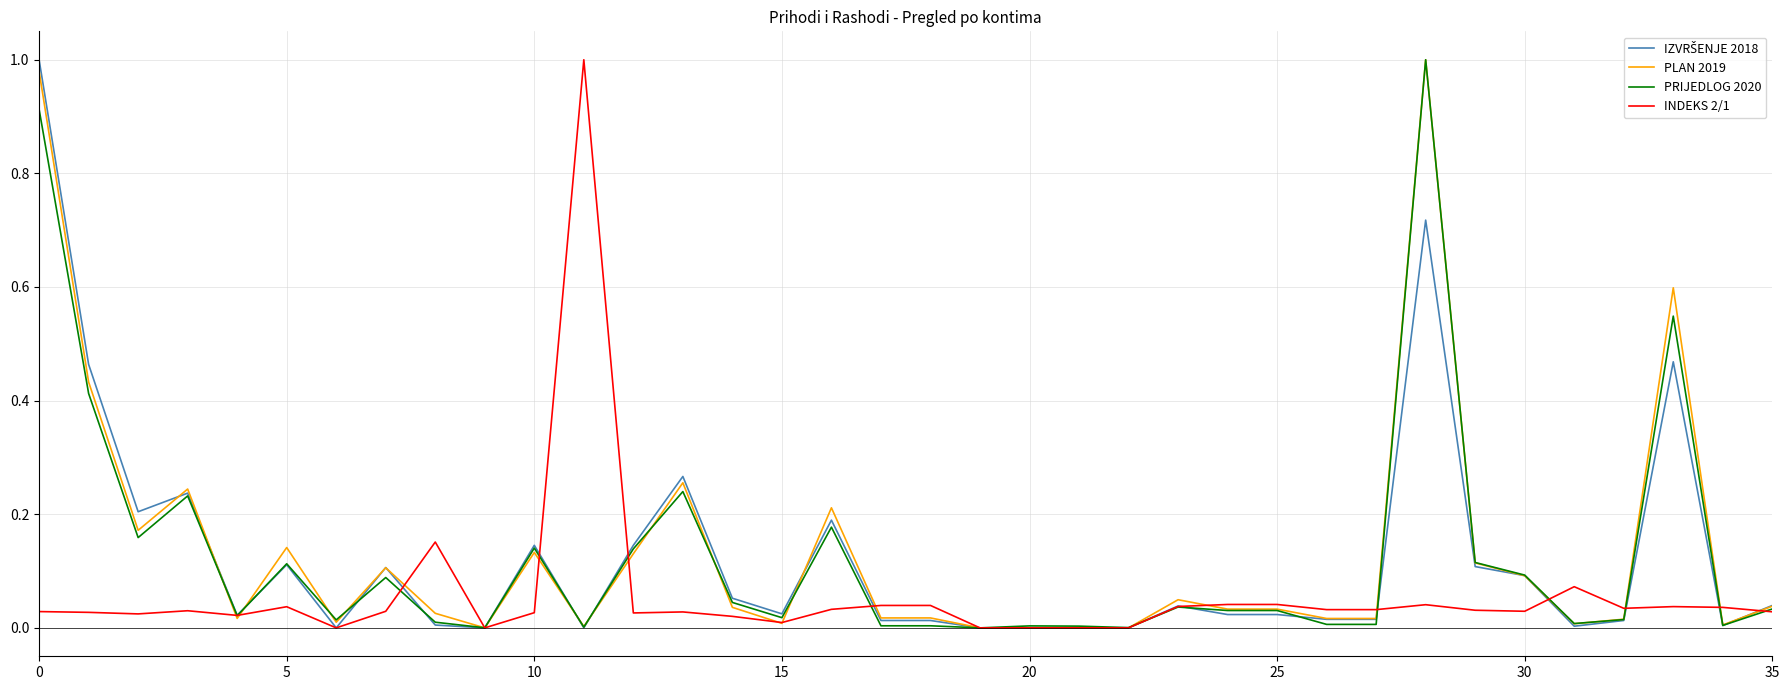

How many lines are shown in the chart?

4